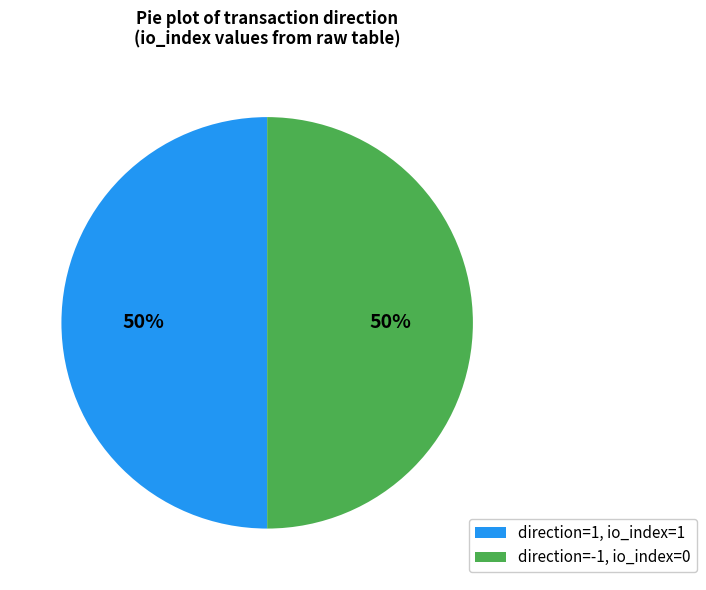

To the nearest percent, what is the average slice percentage?

50%